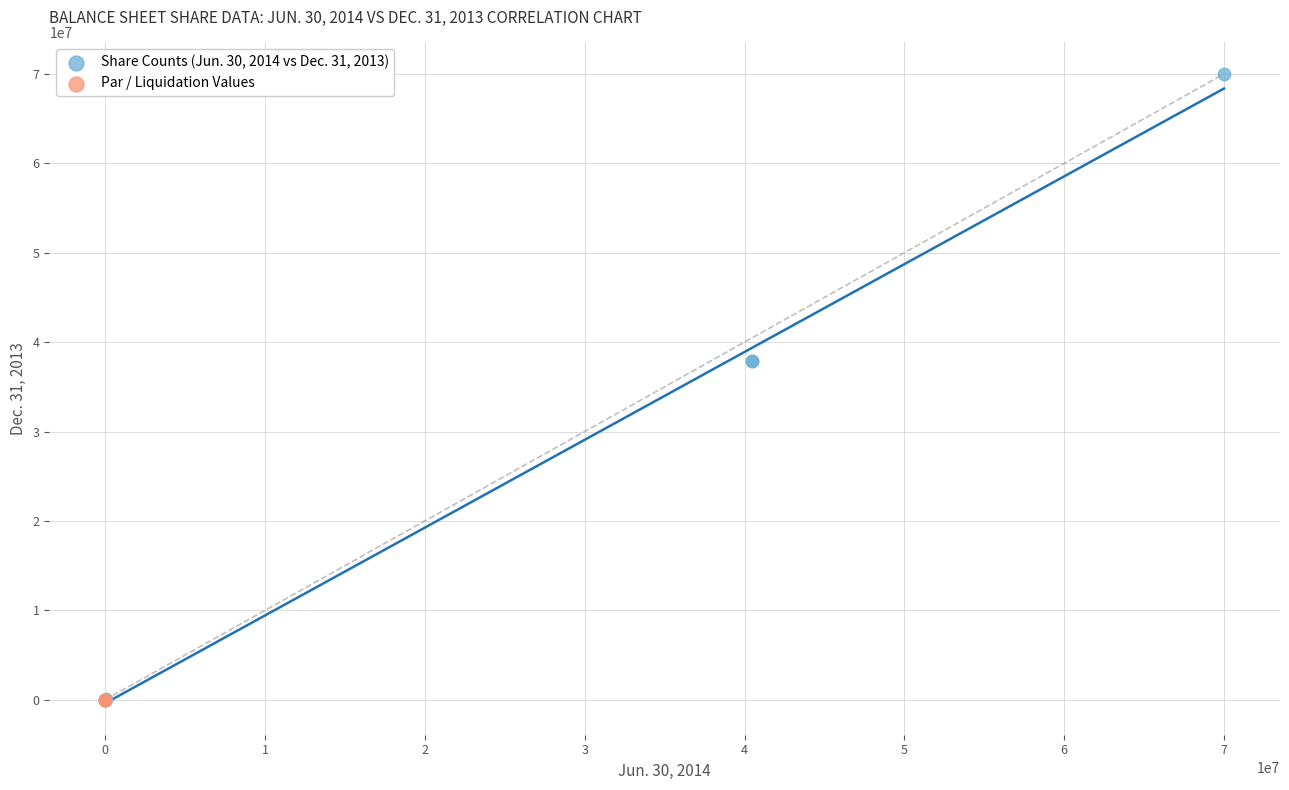

Which series contains the highest Y value?

Share Counts (Jun. 30, 2014 vs Dec. 31, 2013)